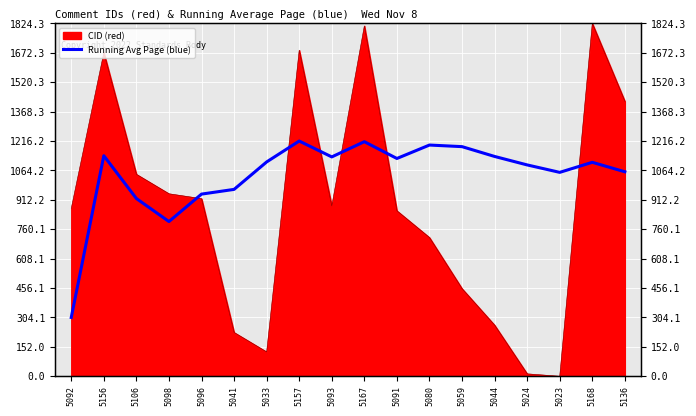

The chart shows a value of 314.4 at 5136. True or false?

False